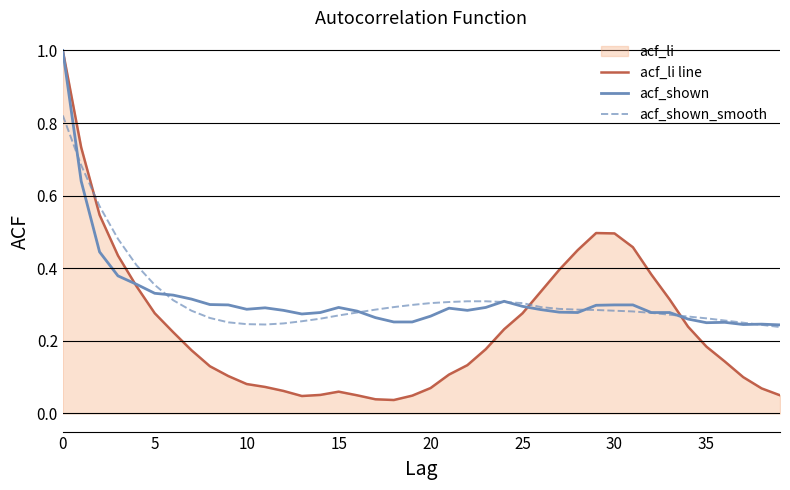

List the series in order of their peak value, highest first.

acf_li line, acf_shown, acf_shown_smooth